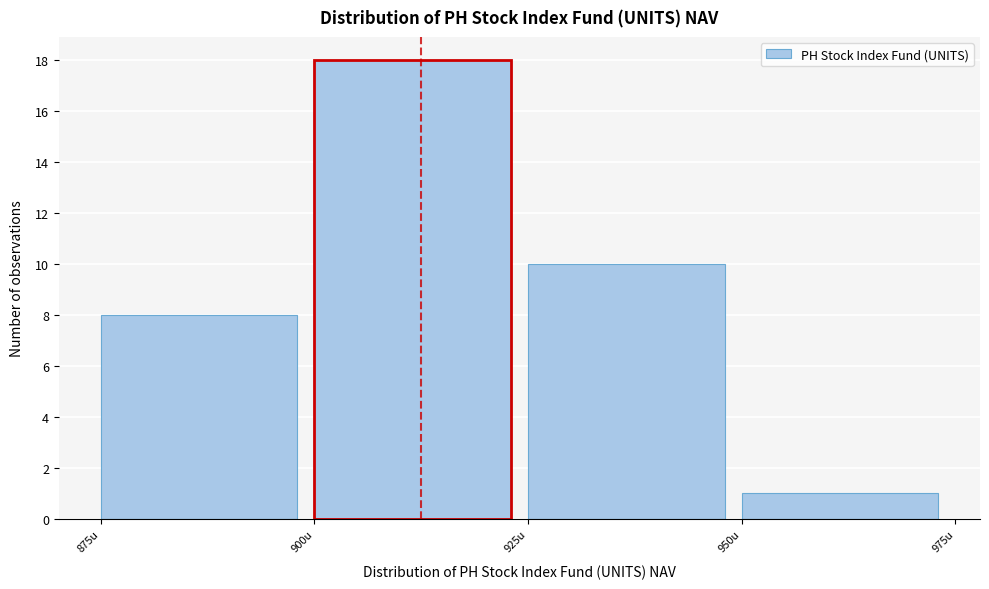

Which range on the x-axis has the tallest bar?

900 to 925